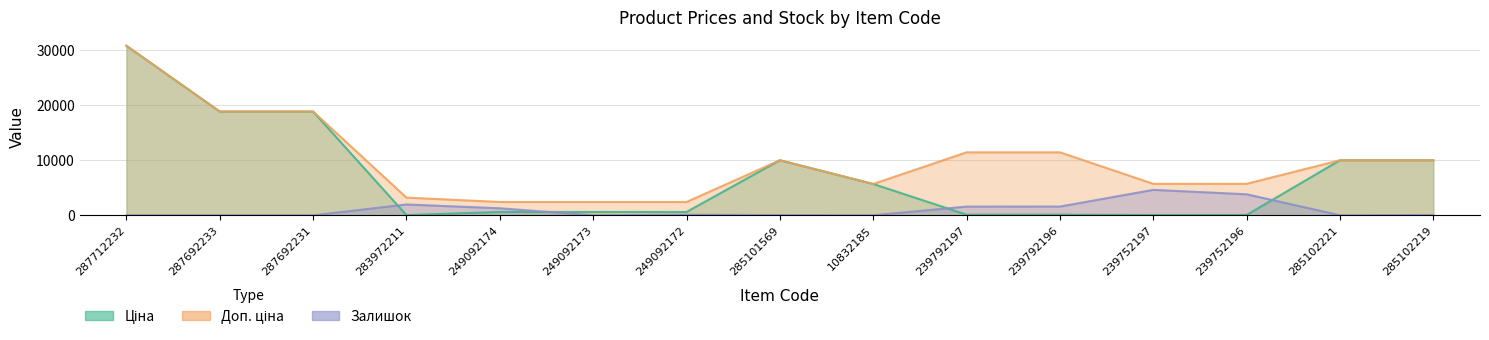

Which category has the lowest value in the Доп. ціна series?

249092174